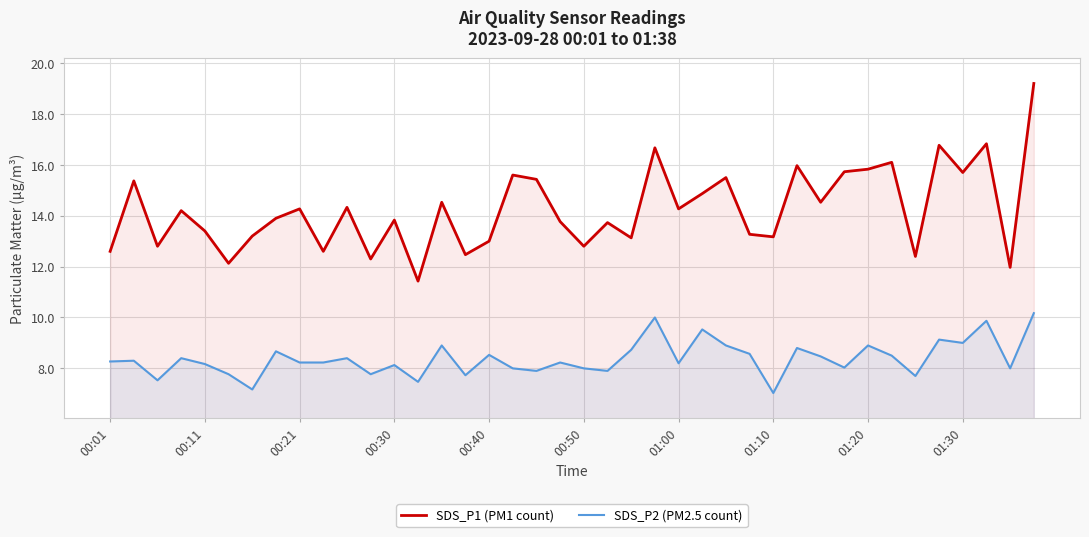

At how many categories does at least one series exceed 18?

1